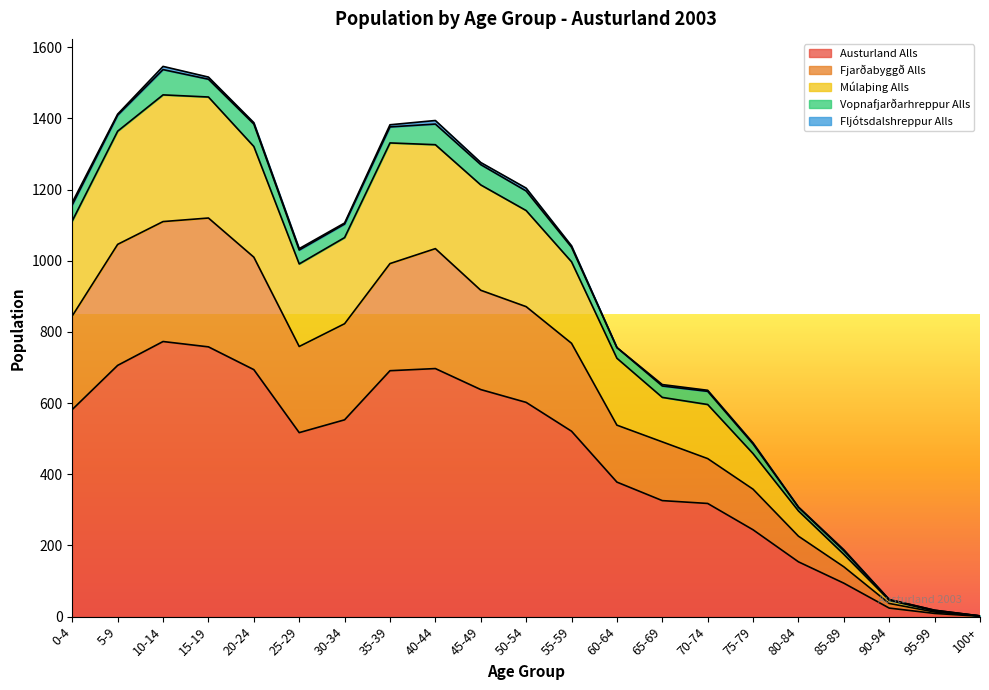

How many lines are shown in the chart?

5